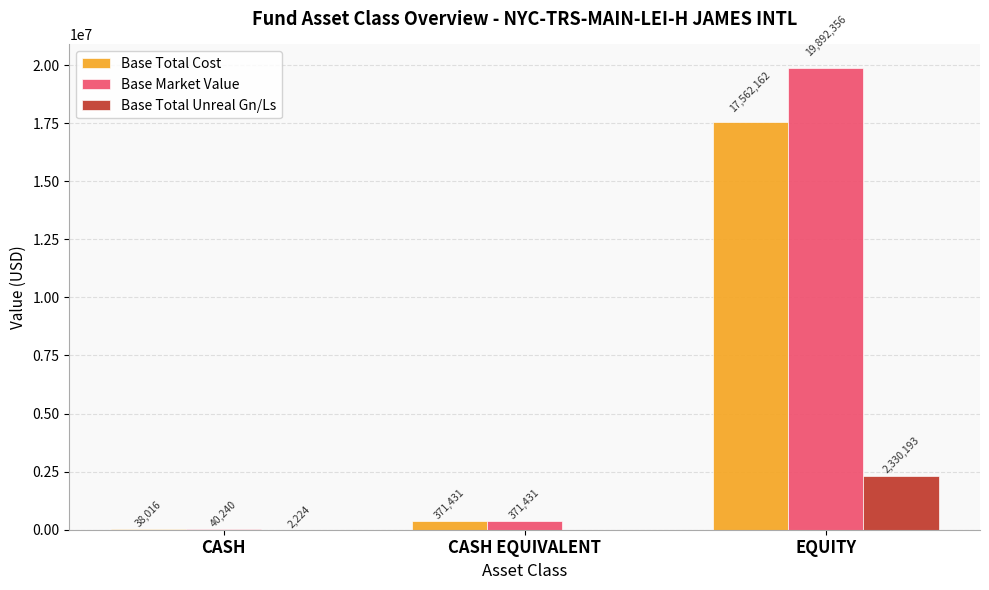

What is the sum of the Base Total Unreal Gn/Ls values at CASH EQUIVALENT and CASH?

2224.0